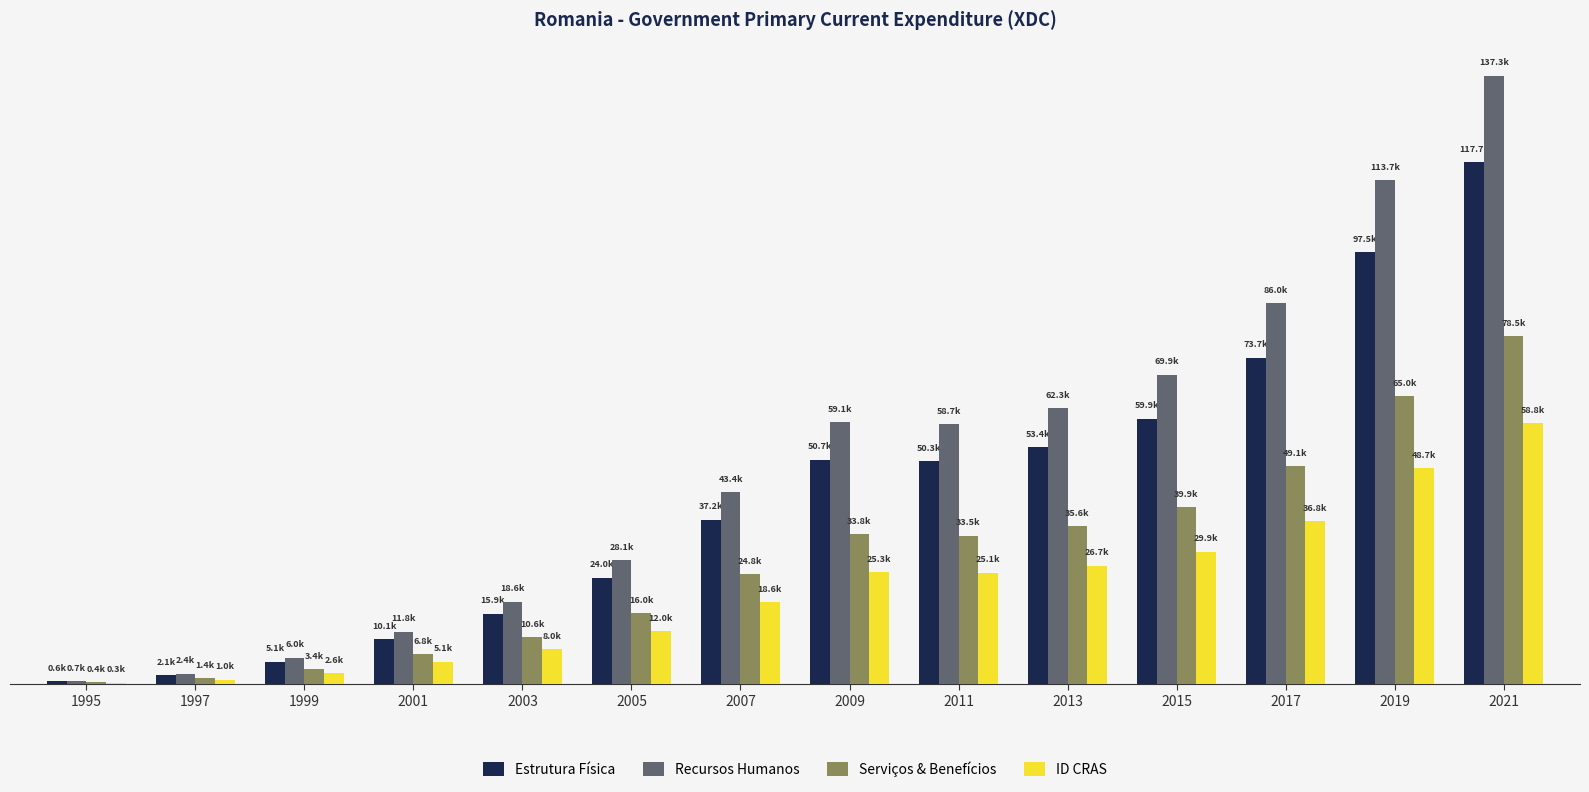

What is the total value across all series at 2013?

178096.5